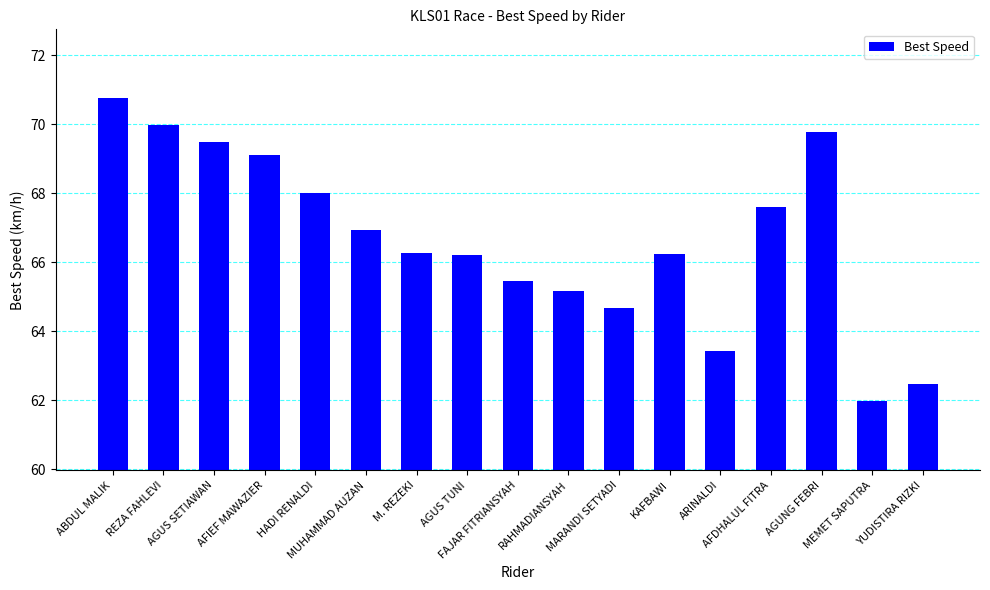

What is the sum of the values at YUDISTIRA RIZKI and ARINALDI?

125.9